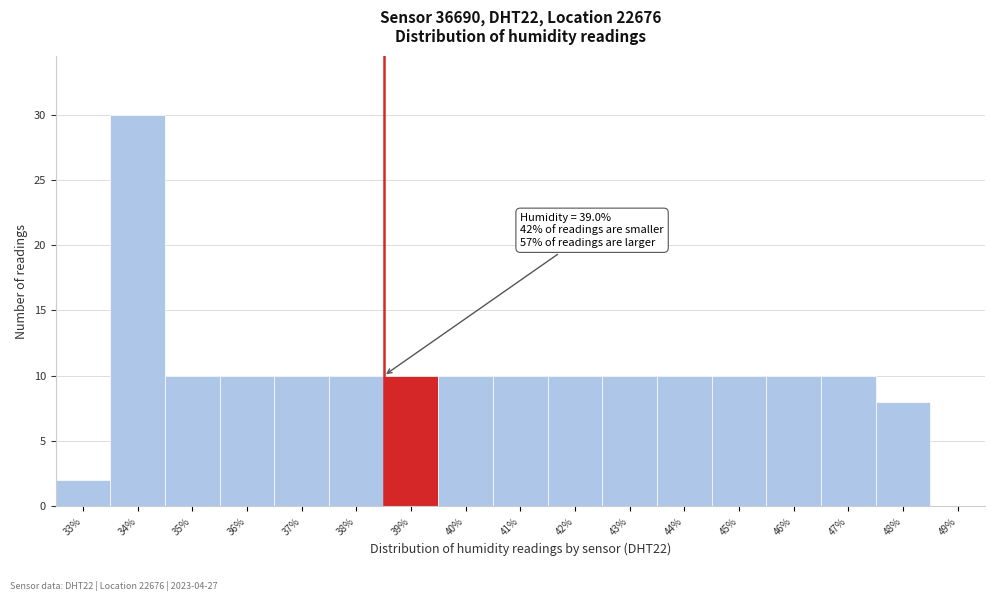

Reading left to right, transcribe all the data shown in this chart.

33%=2	34%=30	35%=10	36%=10	37%=10	38%=10	39%=10	40%=10	41%=10	42%=10	43%=10	44%=10	45%=10	46%=10	47%=10	48%=8	49%=0